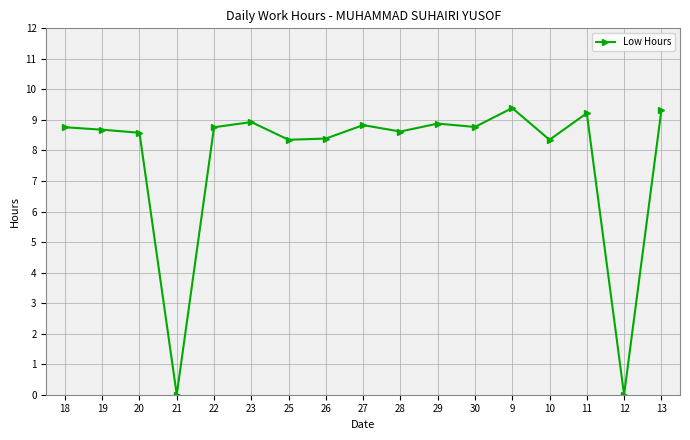

Which has a higher value, 30 or 26?

30